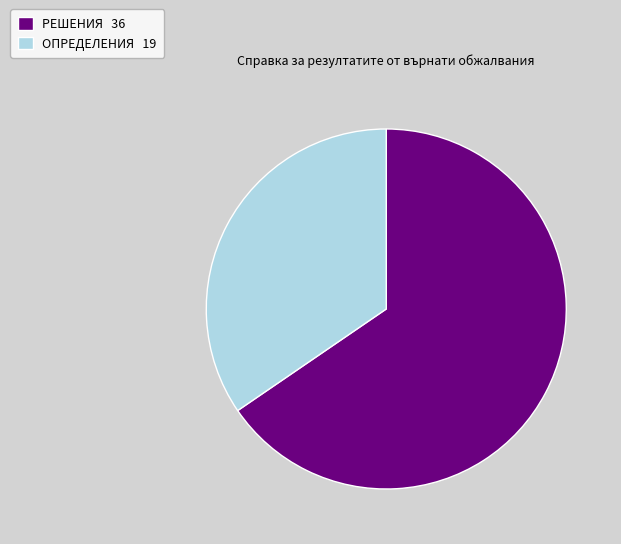

Is there a majority slice in this chart?

Yes